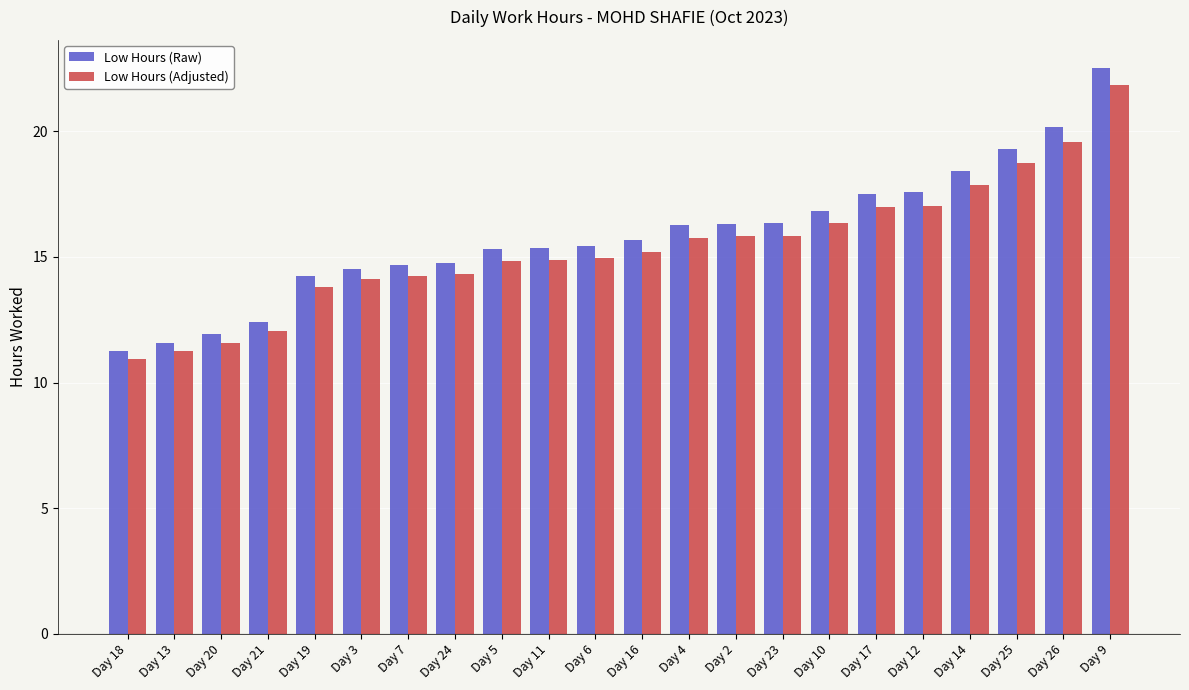

At which label does Low Hours (Raw) reach its minimum?

Day 18